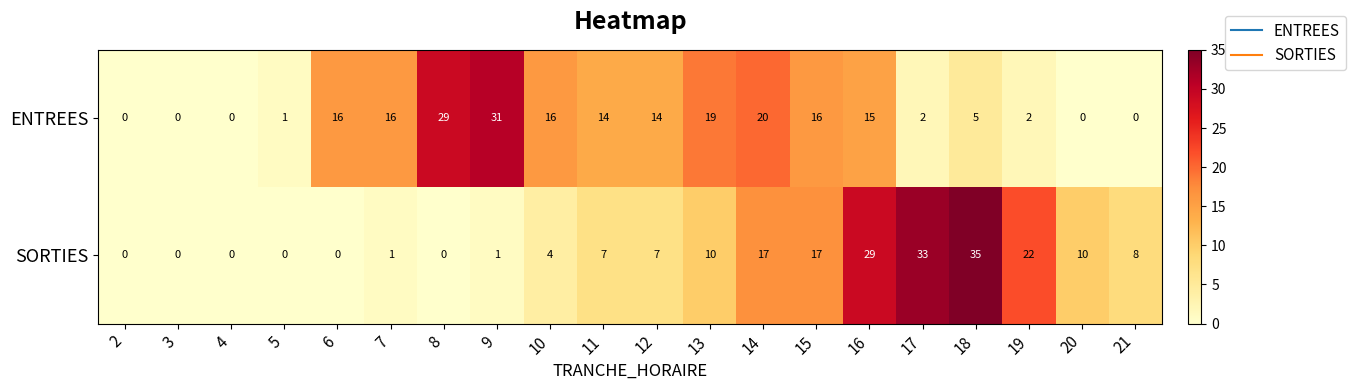

At which label is ENTREES closest to 15?

16